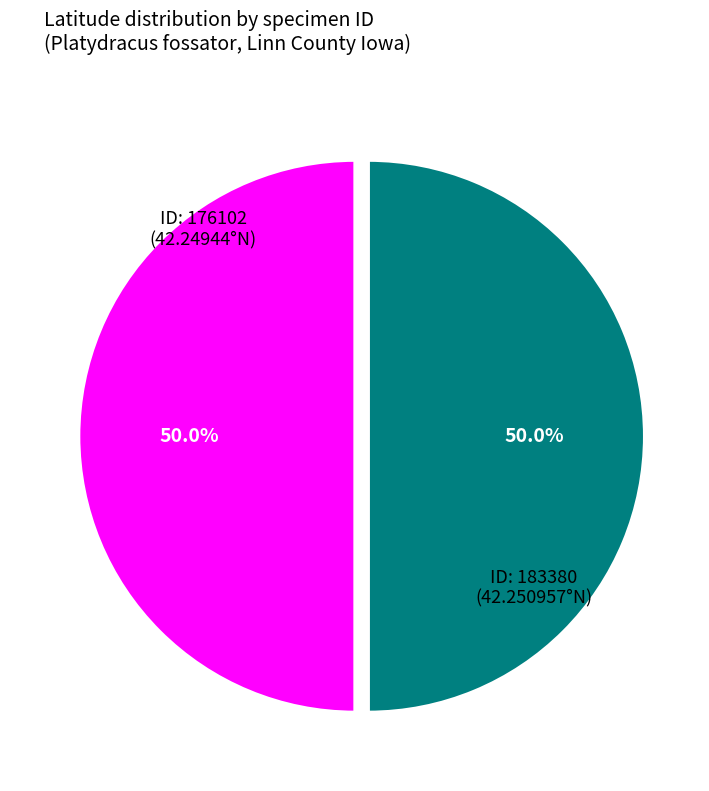

How many slices are in this pie chart?

2